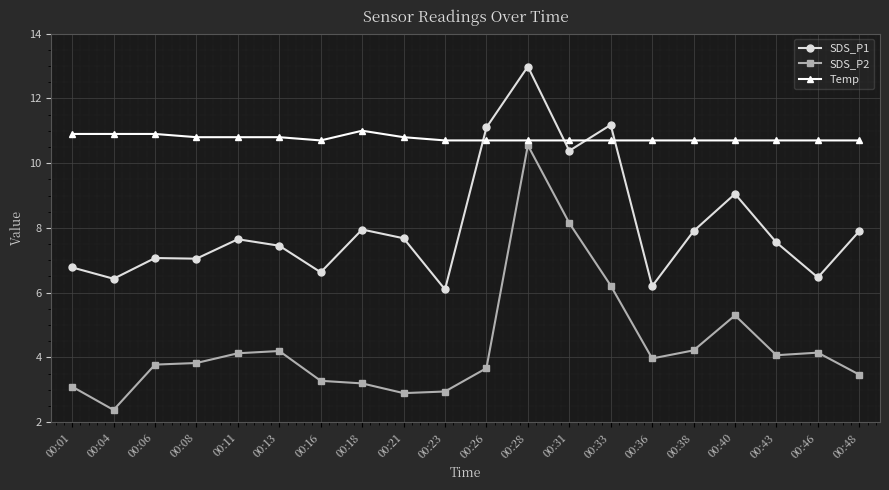

What is the value of the Temp point at the 2nd from the left?

10.9